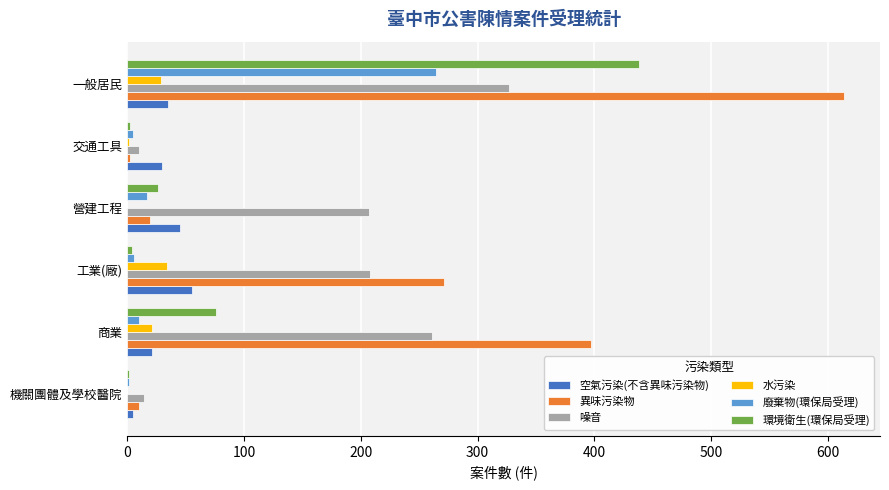

Which series has the largest range (max minus min)?

異味污染物